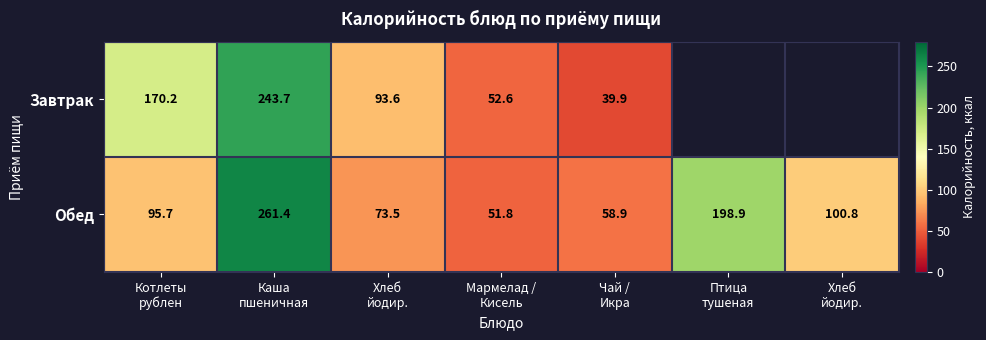

Which category has the highest value across all series?

Каша
пшеничная